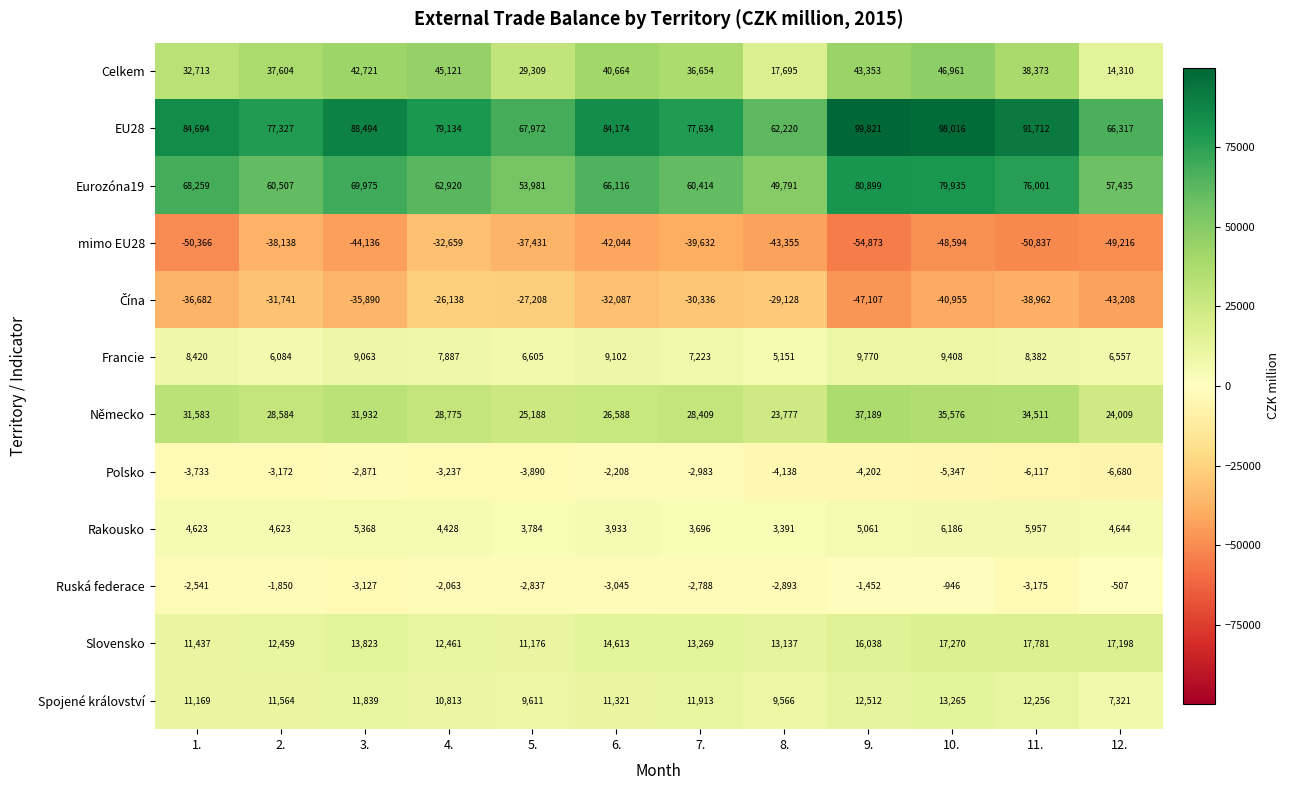

What is the maximum value shown in the chart?

99821